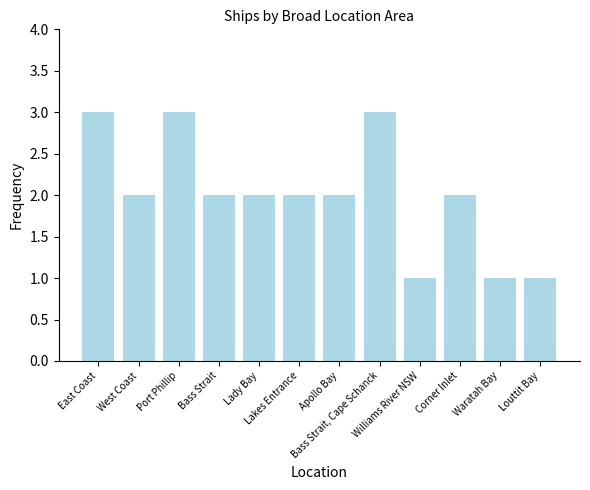

Are the bars grouped side by side (vs. stacked)?

No